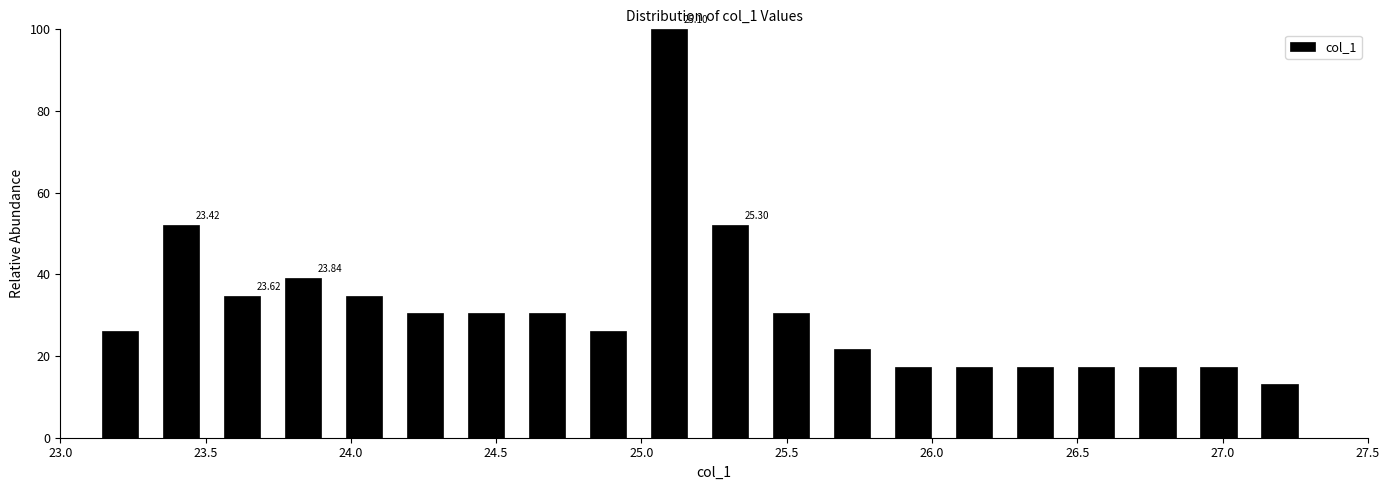

Which range on the x-axis has the tallest bar?

24.99 to 25.20